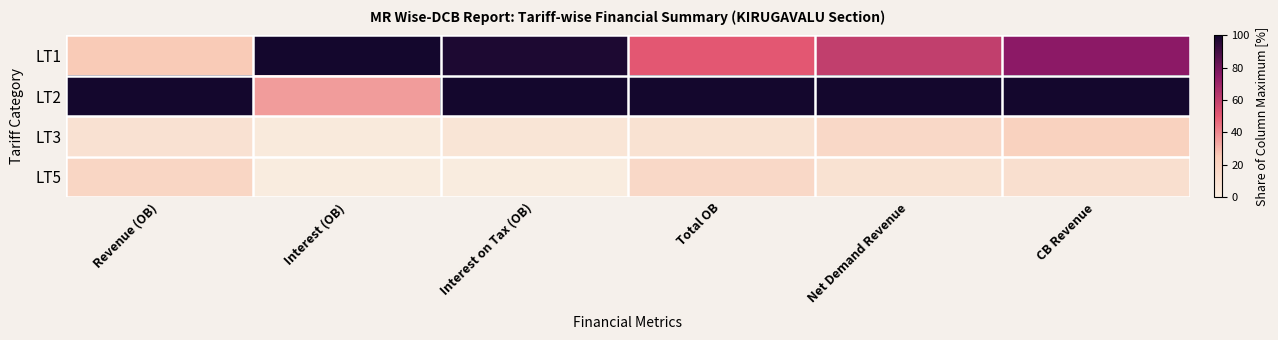

Reading left to right, transcribe all the data shown in this chart.

LT1: Revenue (OB)=25.3	Interest (OB)=100.0	Interest on Tax (OB)=97.8	Total OB=50.7	Net Demand Revenue=60.0	CB Revenue=74.9
LT2: Revenue (OB)=100.0	Interest (OB)=35.5	Interest on Tax (OB)=100.0	Total OB=100.0	Net Demand Revenue=100.0	CB Revenue=100.0
LT3: Revenue (OB)=8.8	Interest (OB)=2.5	Interest on Tax (OB)=6.1	Total OB=8.6	Net Demand Revenue=15.3	CB Revenue=20.2
LT5: Revenue (OB)=17.3	Interest (OB)=0.9	Interest on Tax (OB)=0.9	Total OB=15.6	Net Demand Revenue=8.6	CB Revenue=10.6